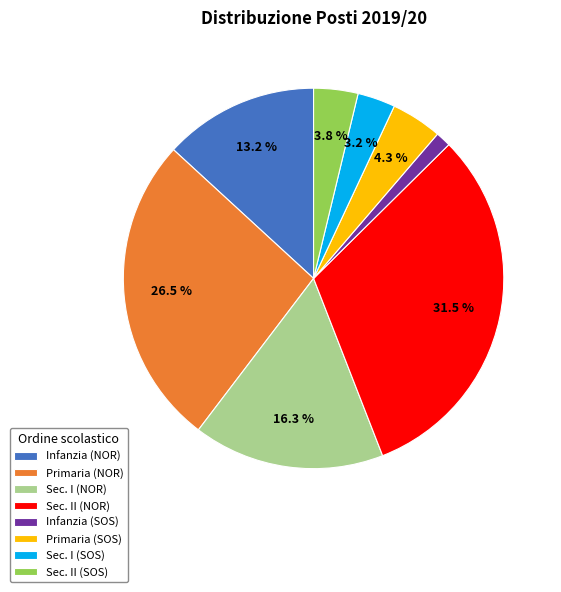

Which category has the smallest portion of the pie?

Infanzia (SOS)